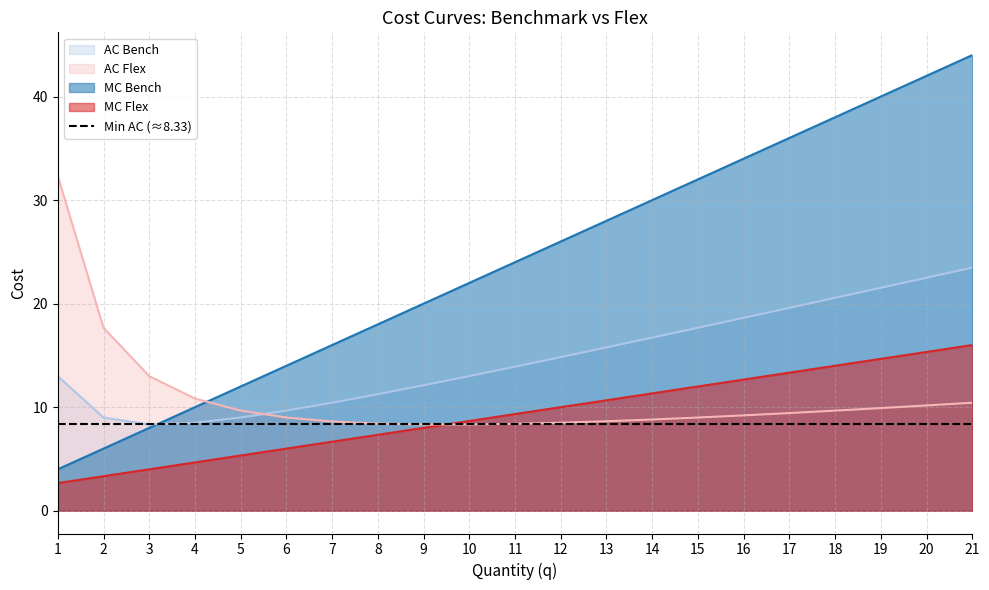

What is the minimum value for MC Flex?

2.7